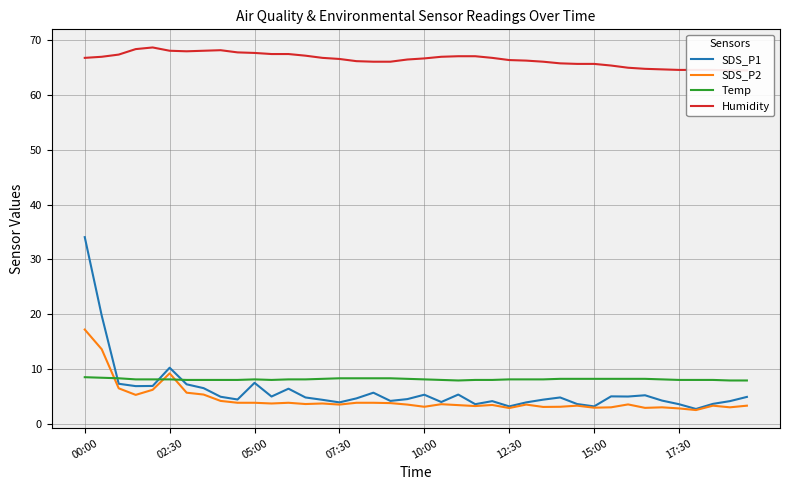

The value of SDS_P2 at 00:00 is 17.2. True or false?

True